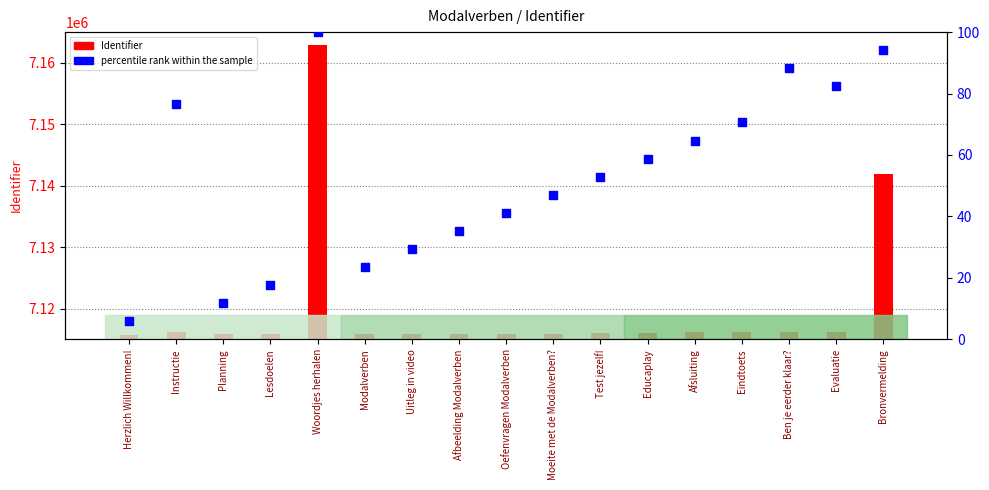

Which series has the largest Y range (max minus min)?

Identifier